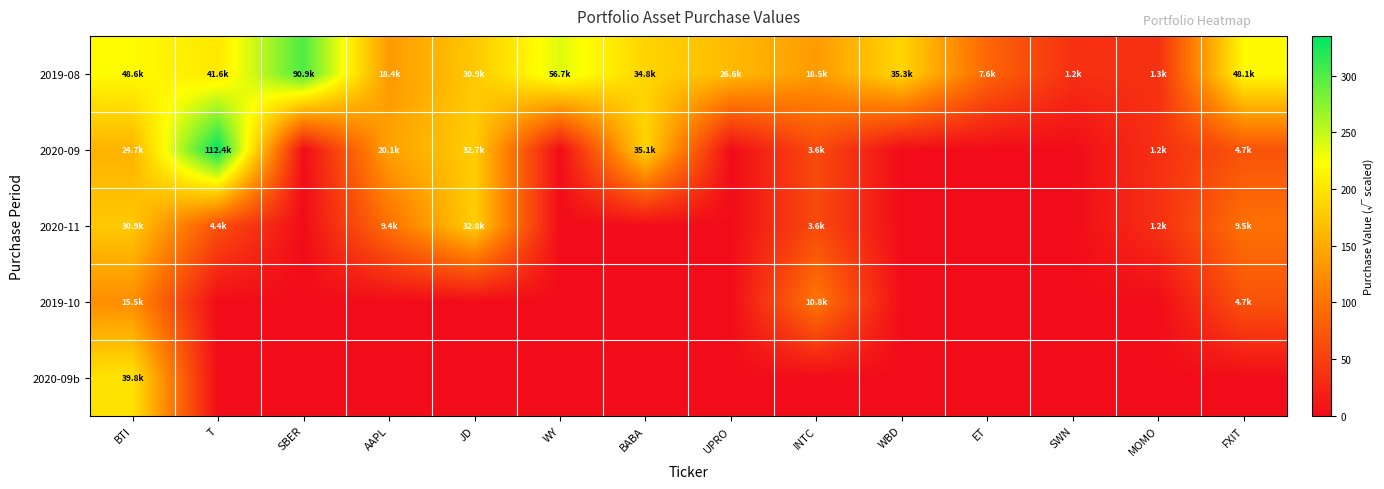

Which label corresponds to the smallest value in the chart?

SBER